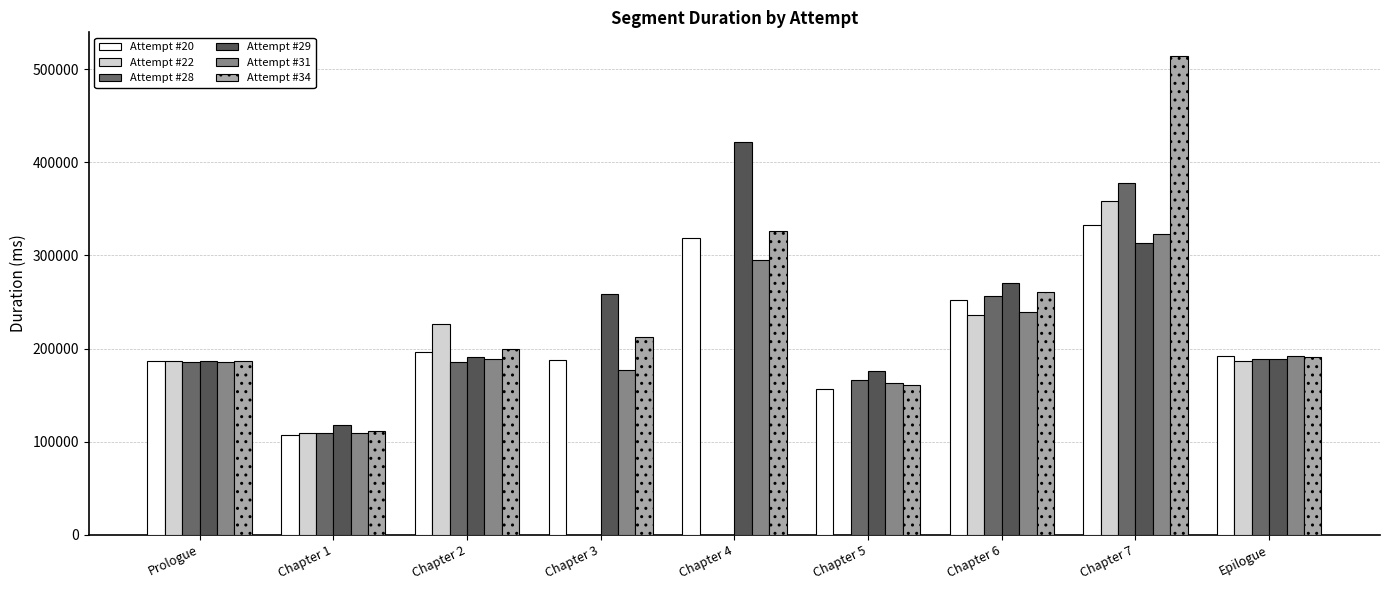

Where is Attempt #34 nearest to the value 312647?

Chapter 4